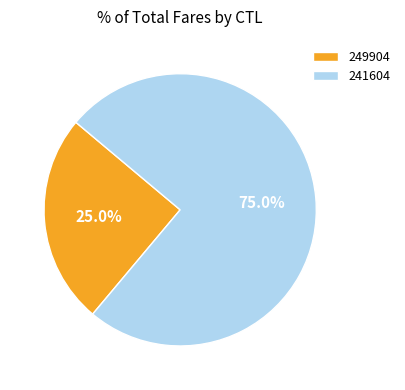

Is it true that 249904 is 25% of the pie?

True